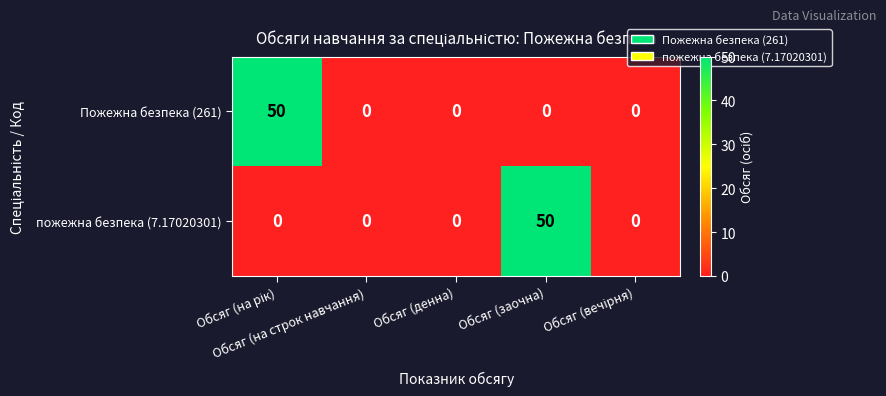

What is the maximum value shown in the chart?

50